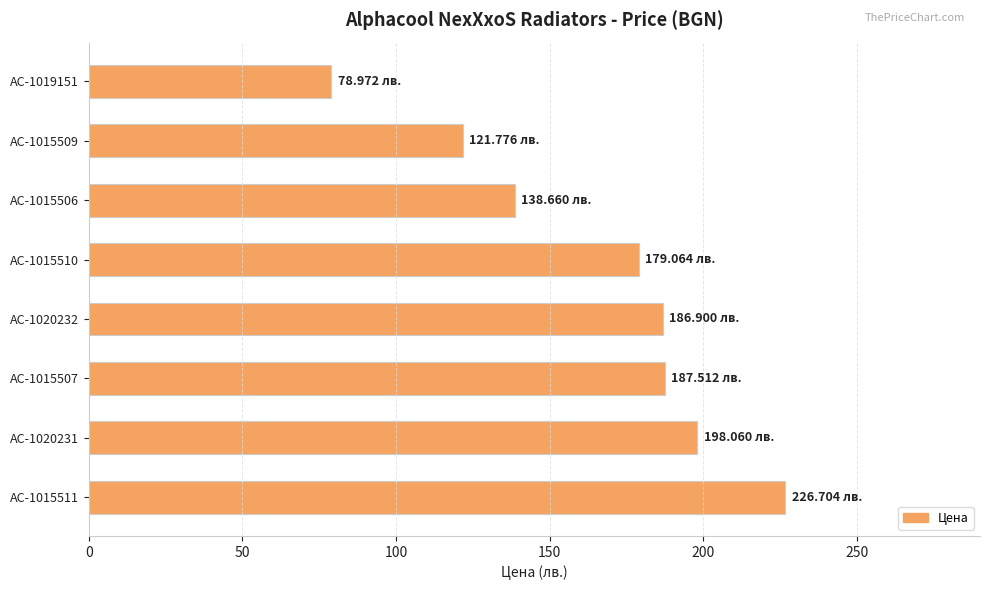

How many values are below 186?

4